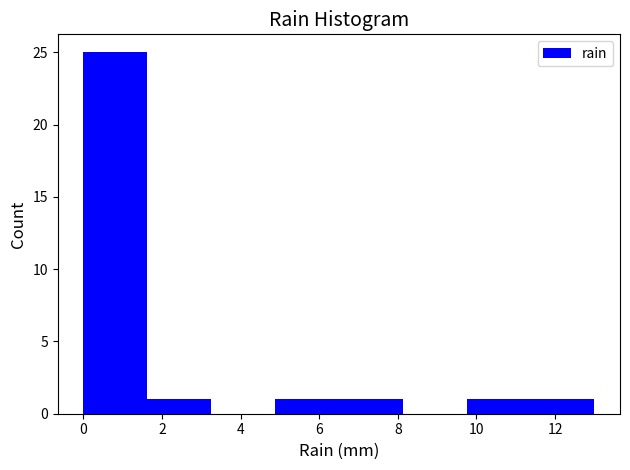

Reading left to right, list every bar in this chart as the range it spans on the x-axis followed by its height. Neither the bar edges nor the heights are printed on the chart, so give them approximately, as read against the axes.

0.0 to 1.6: 25
1.6 to 3.2: 1
3.2 to 4.8: 0
4.8 to 6.6: 1
6.6 to 8.2: 1
8.2 to 9.8: 0
9.8 to 11.4: 1
11.4 to 13.0: 1